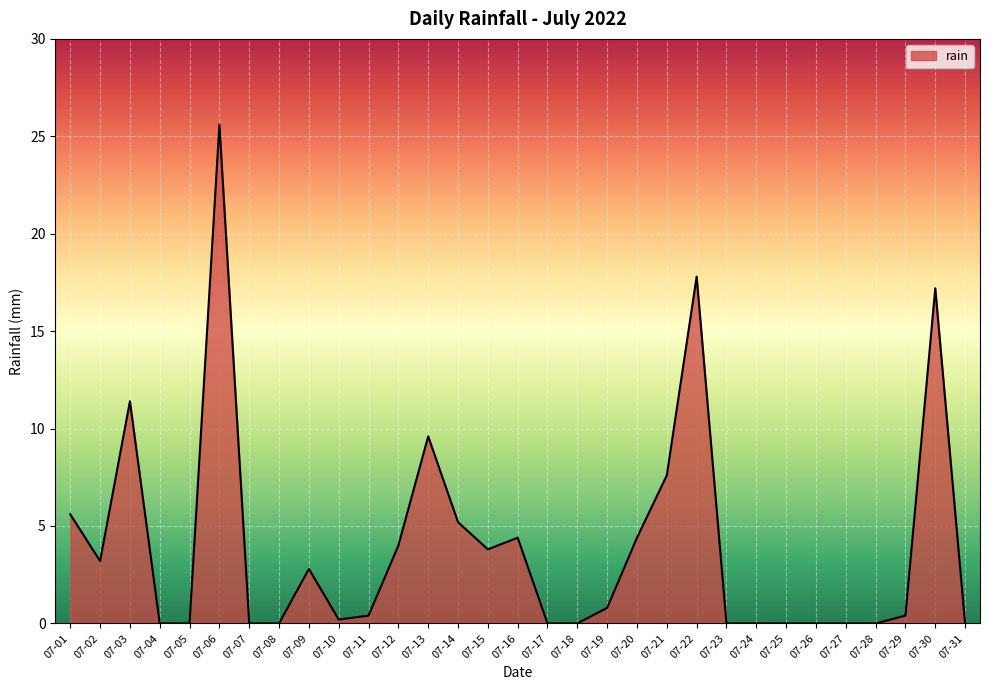

At which label is the value closest to 12?

07-03